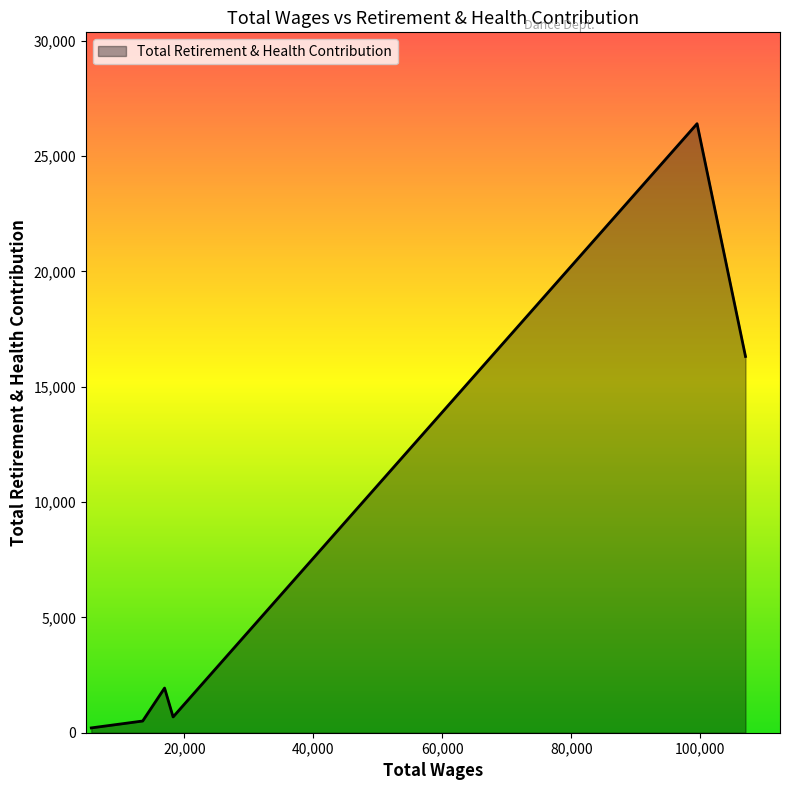

What is the sum of all values?

47168